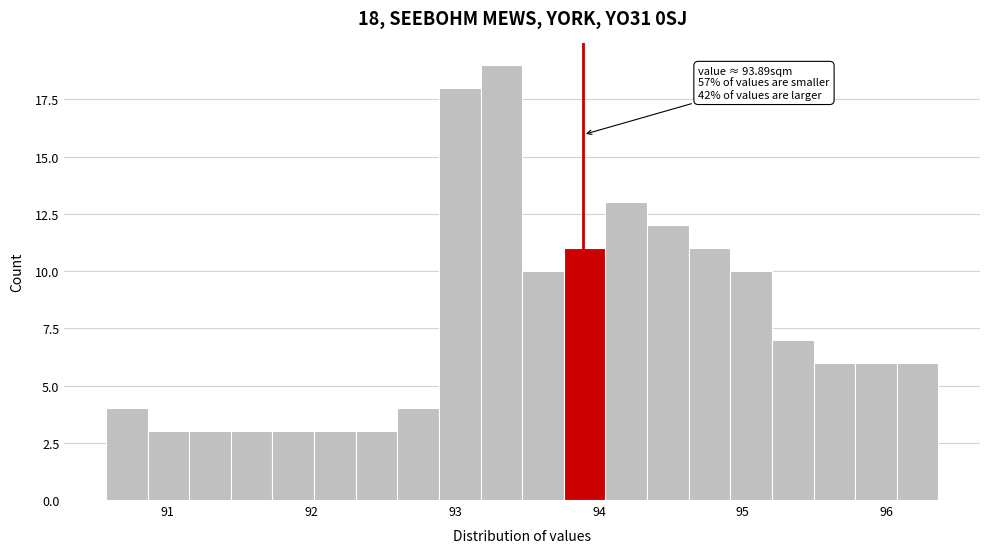

Around what value on the x-axis is the tallest bar? Give the approximate position of its centre, as read against the axis.

93.3